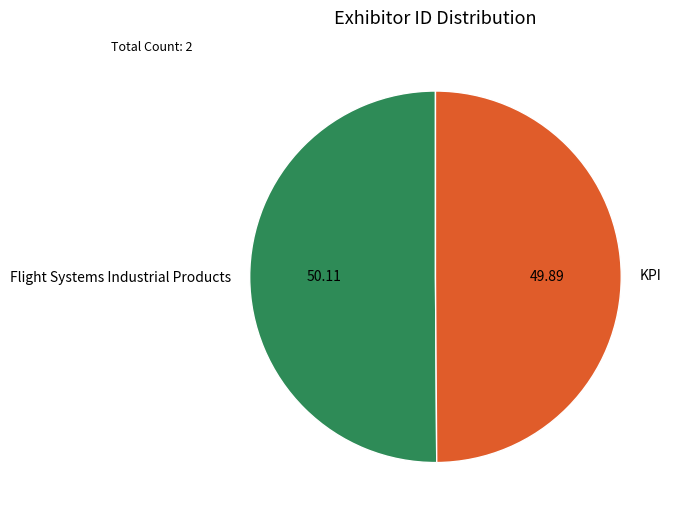

Approximately how many times larger is the value at Flight Systems Industrial Products compared to KPI?

1.0